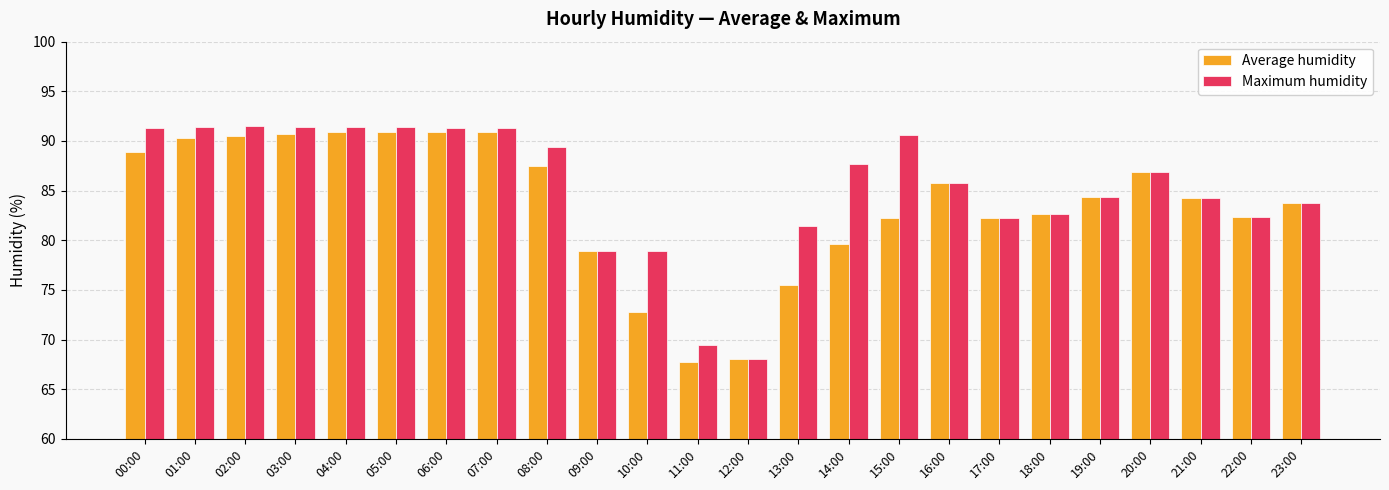

What is the smallest value displayed?

67.8